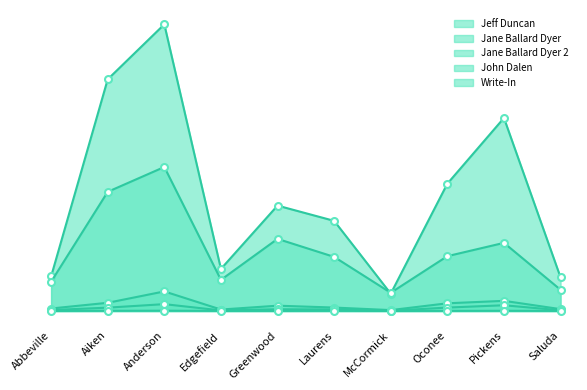

Reading left to right, what are all the values shown in this chart?

Jeff Duncan: 3748	25178	31157	4569	11453	9794	1879	13835	20979	3643
Jane Ballard Dyer: 3172	12949	15650	3379	7834	5878	1976	5956	7402	2301
Jane Ballard Dyer 2: 267	888	2124	154	573	370	93	833	1099	197
John Dalen: 97	360	741	58	186	161	20	369	620	70
Write-In: 2	16	27	5	5	11	0	8	18	4